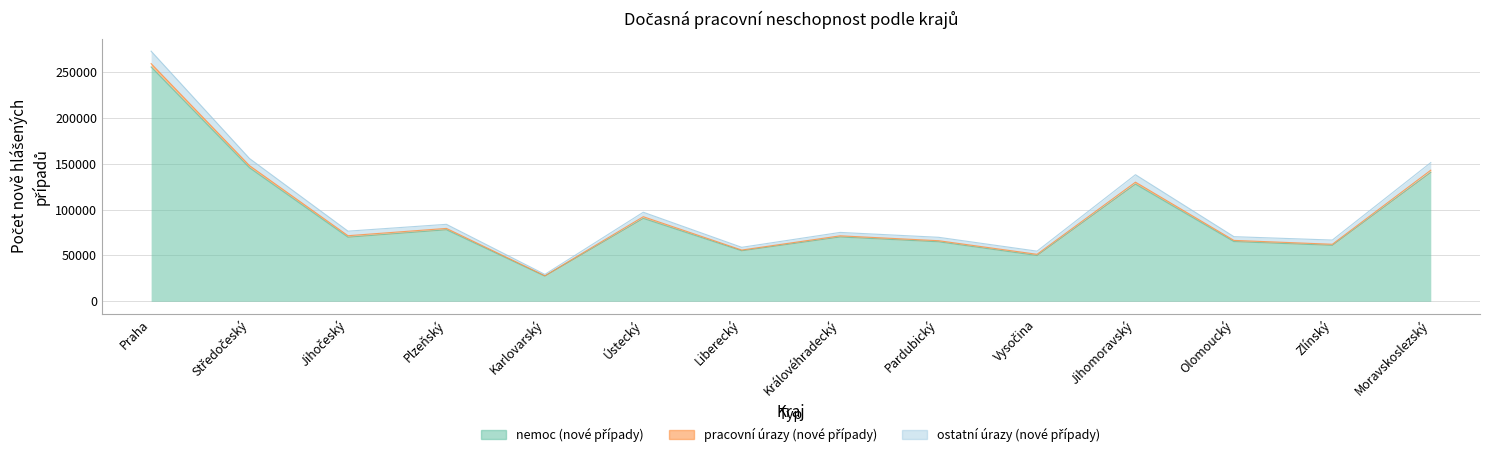

What is the value of the nemoc (nové případy) point at the 8th from the left?

70087